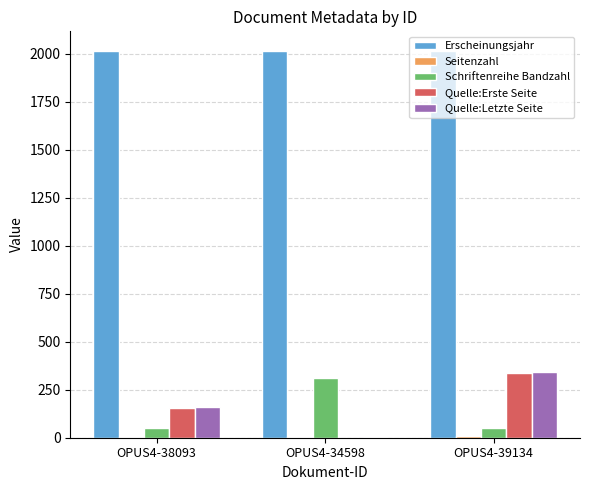

The Erscheinungsjahr series shows 2013 at OPUS4-34598. True or false?

True